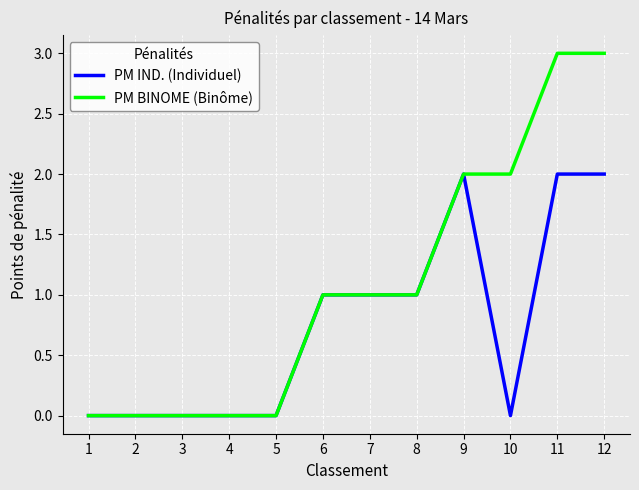

List the series in order of their peak value, highest first.

PM BINOME (Binôme), PM IND. (Individuel)